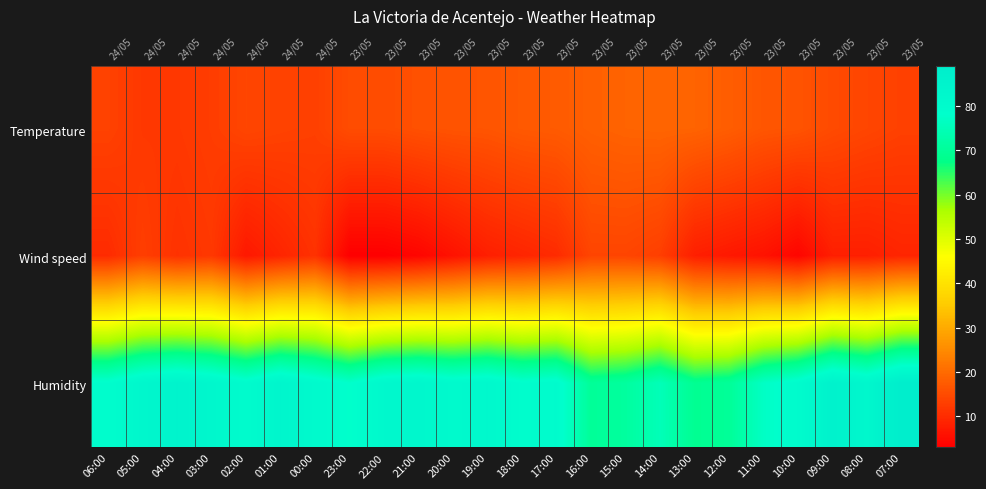

List the labels in order of Wind speed value, largest first.

16:00, 15:00, 05:00, 14:00, 03:00, 04:00, 00:00, 06:00, 17:00, 01:00, 18:00, 07:00, 19:00, 13:00, 09:00, 08:00, 02:00, 12:00, 20:00, 11:00, 21:00, 10:00, 23:00, 22:00